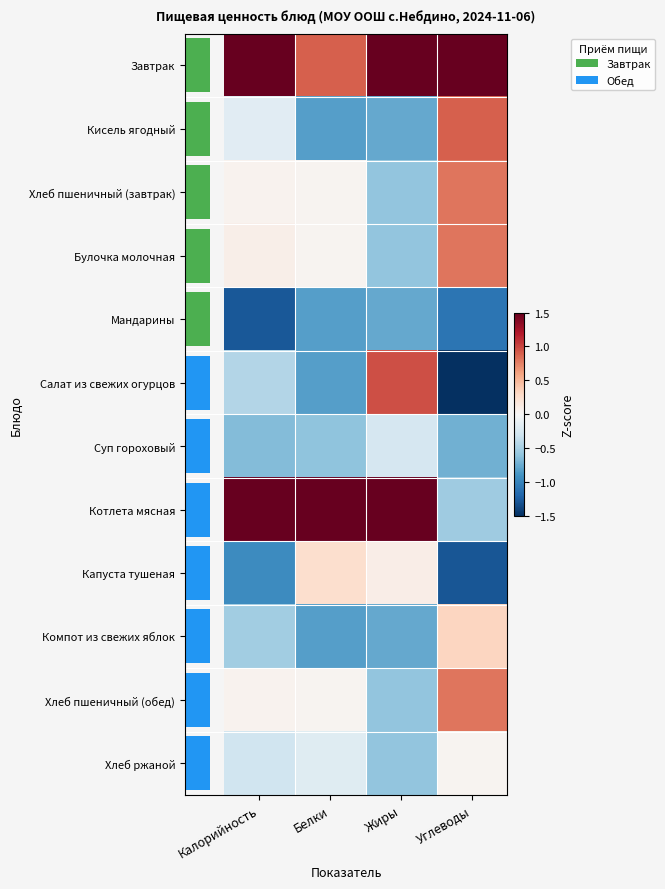

Between Калорийность and Углеводы, which series saw the biggest shift?

Котлета мясная